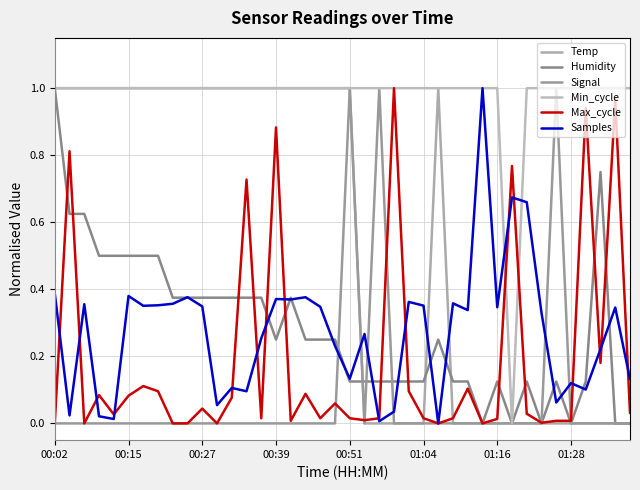

Does the chart display data point markers on the line(s)?

No